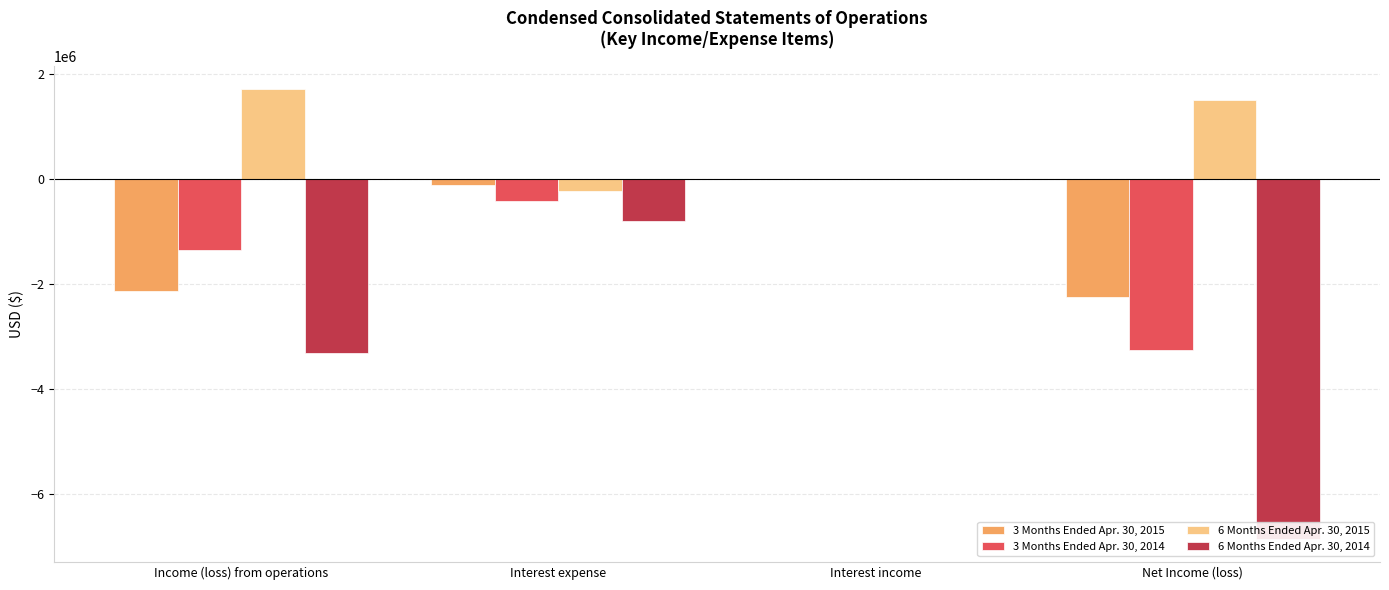

Between Interest income and Interest expense, which is larger?

Interest income